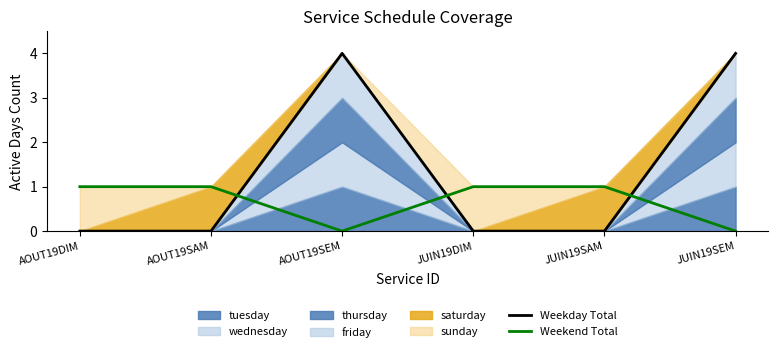

List the series in order of their peak value, highest first.

Weekday Total, Weekend Total